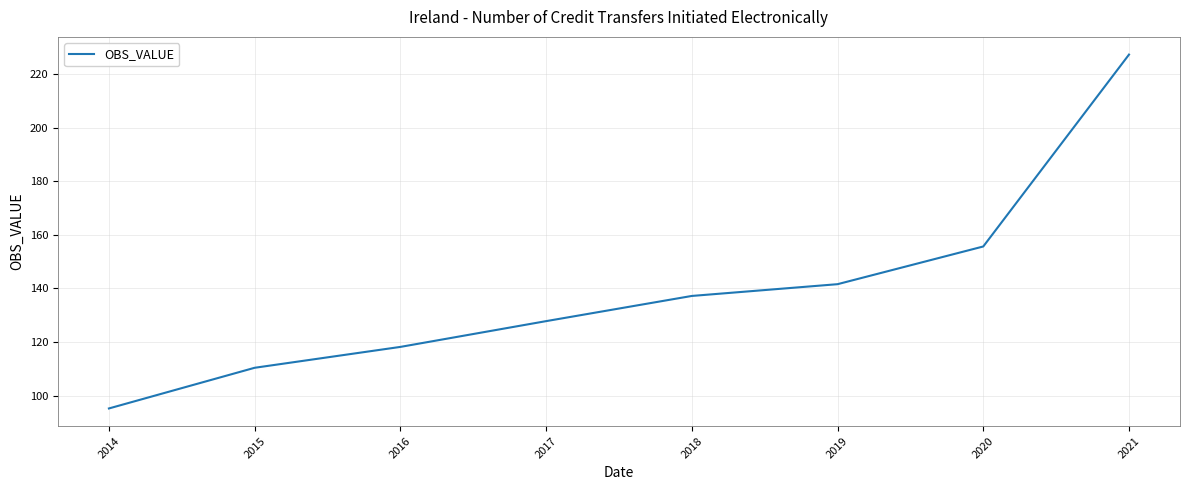

Reading right to left, what are all the values shown in this chart?

227.4	155.7	141.6	137.2	127.8	118.2	110.4	95.2